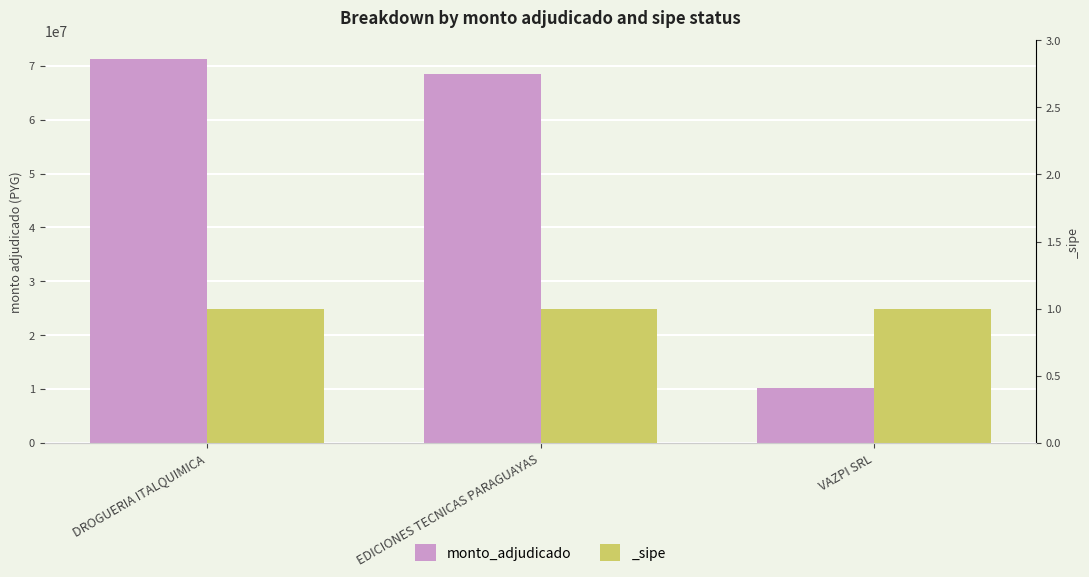

Reading left to right, transcribe all the data shown in this chart.

DROGUERIA ITALQUIMICA=71200000	EDICIONES TECNICAS PARAGUAYAS=68438550	VAZPI SRL=10265000